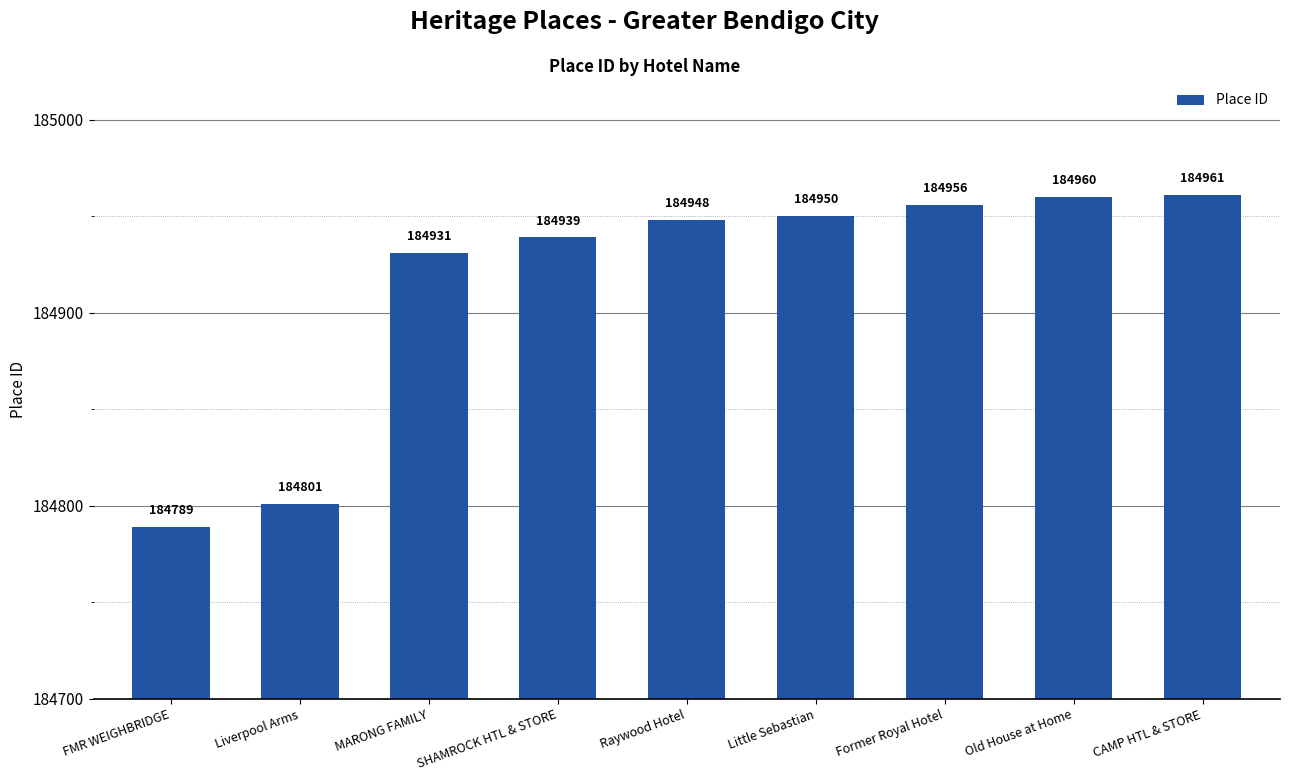

What is the difference between the maximum and minimum values?

172